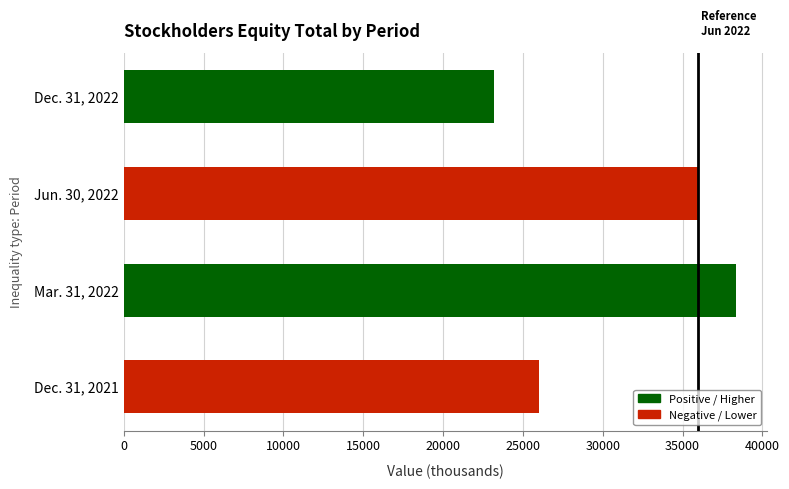

What is the sum of the values at Dec. 31, 2021 and Mar. 31, 2022?

64326